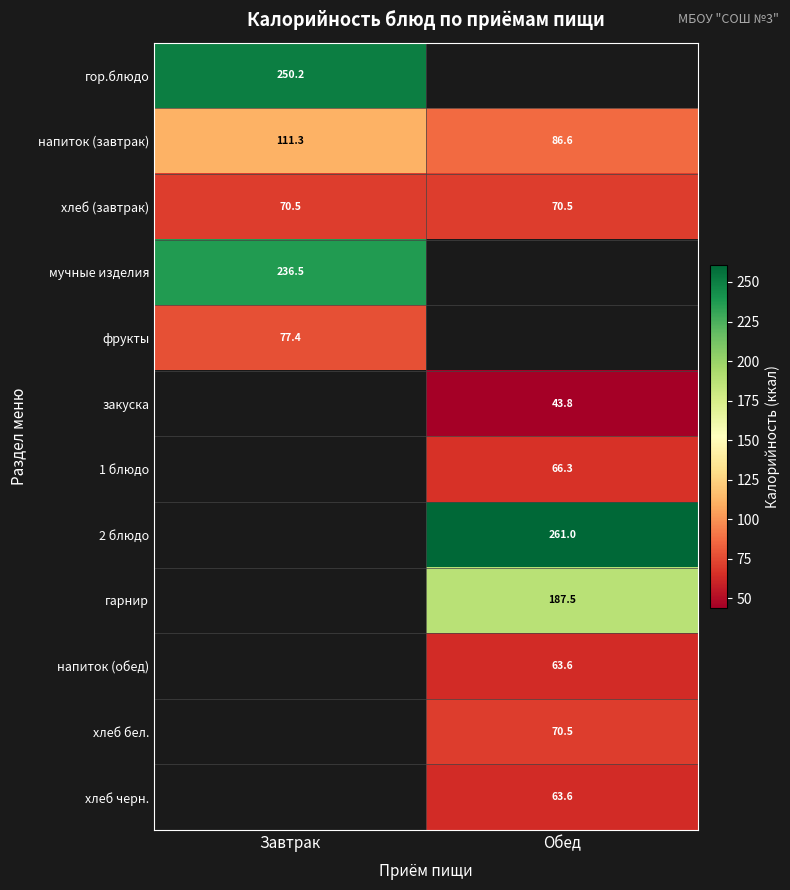

How many data points in напиток (завтрак) are less than 111?

1